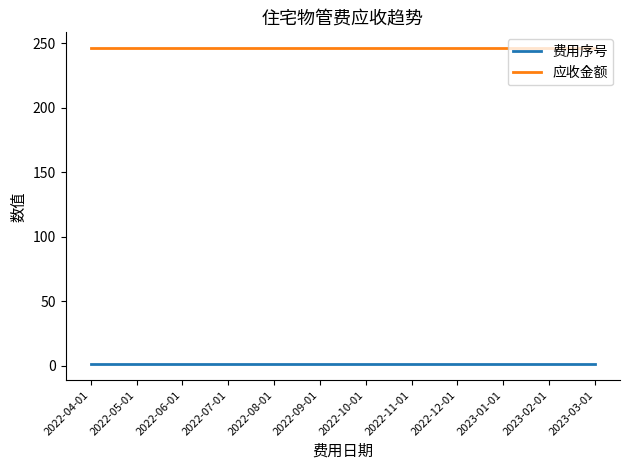

True or false: 应收金额 and 费用序号 cross at least once.

False